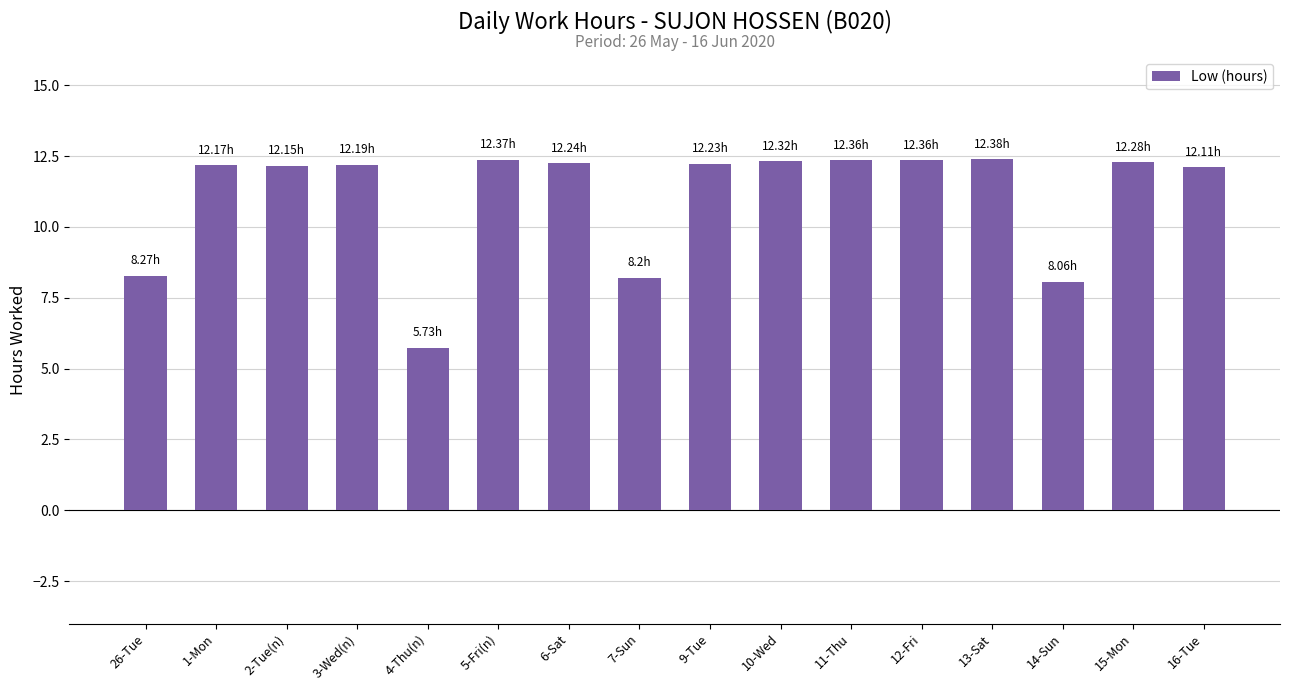

What is the difference between the values at 6-Sat and 7-Sun?

4.0